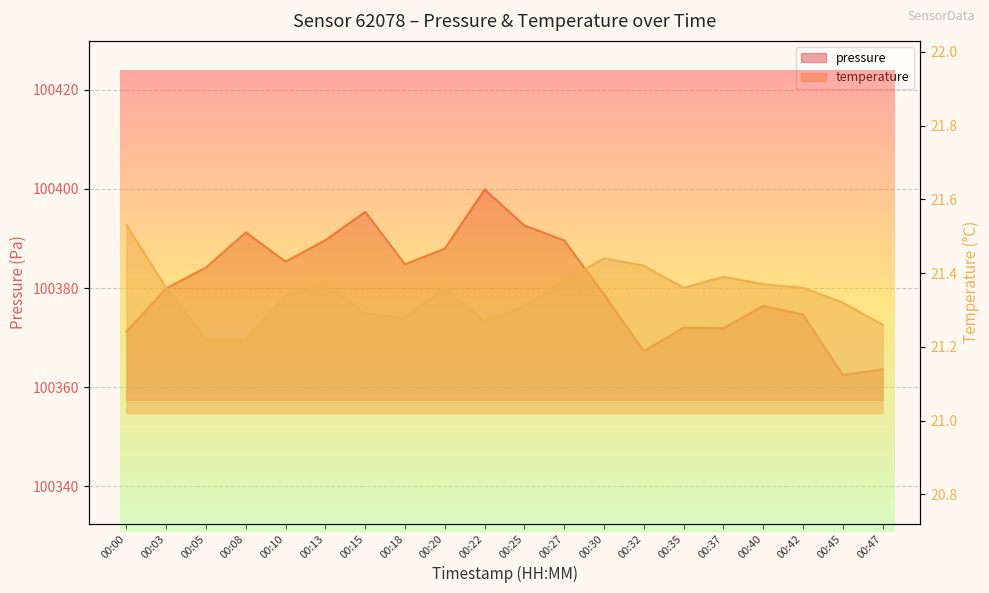

True or false: temperature has more than 2 points higher than both neighbors.

True